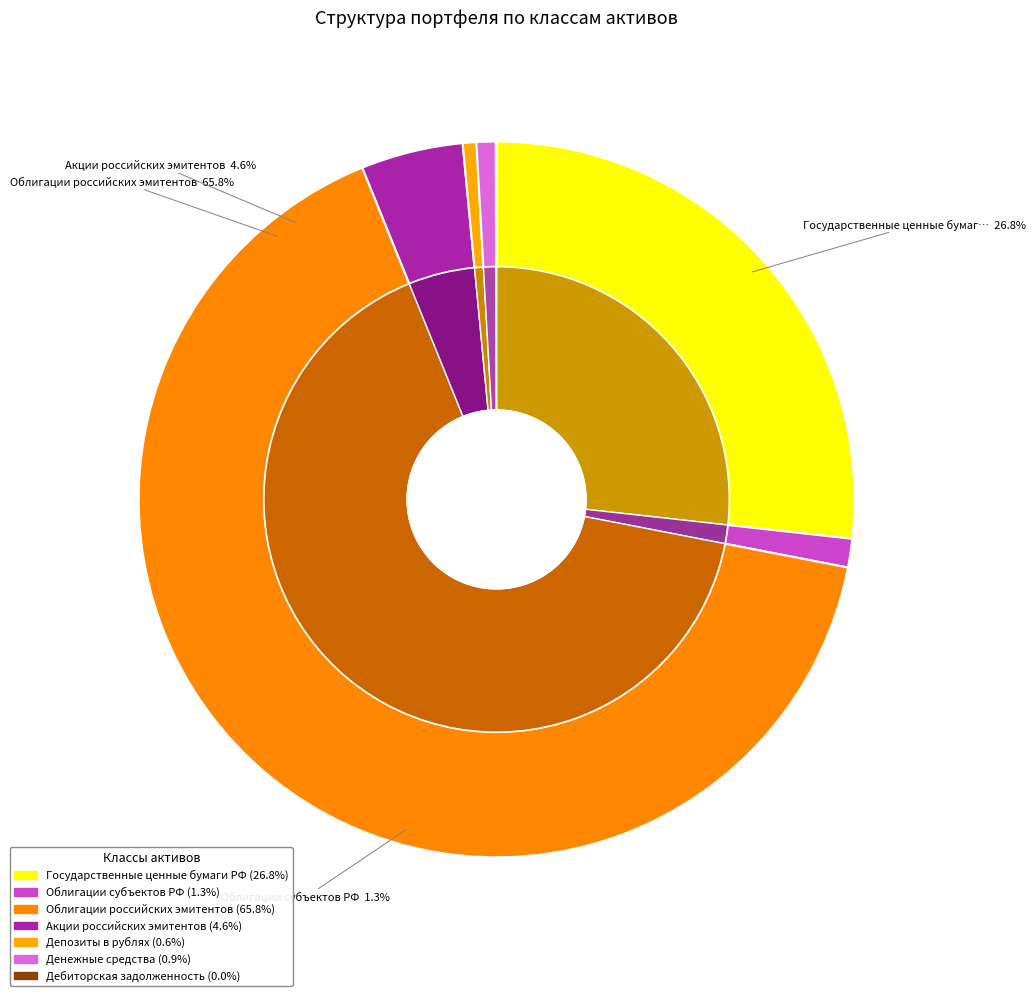

Is there a majority slice in this chart?

Yes